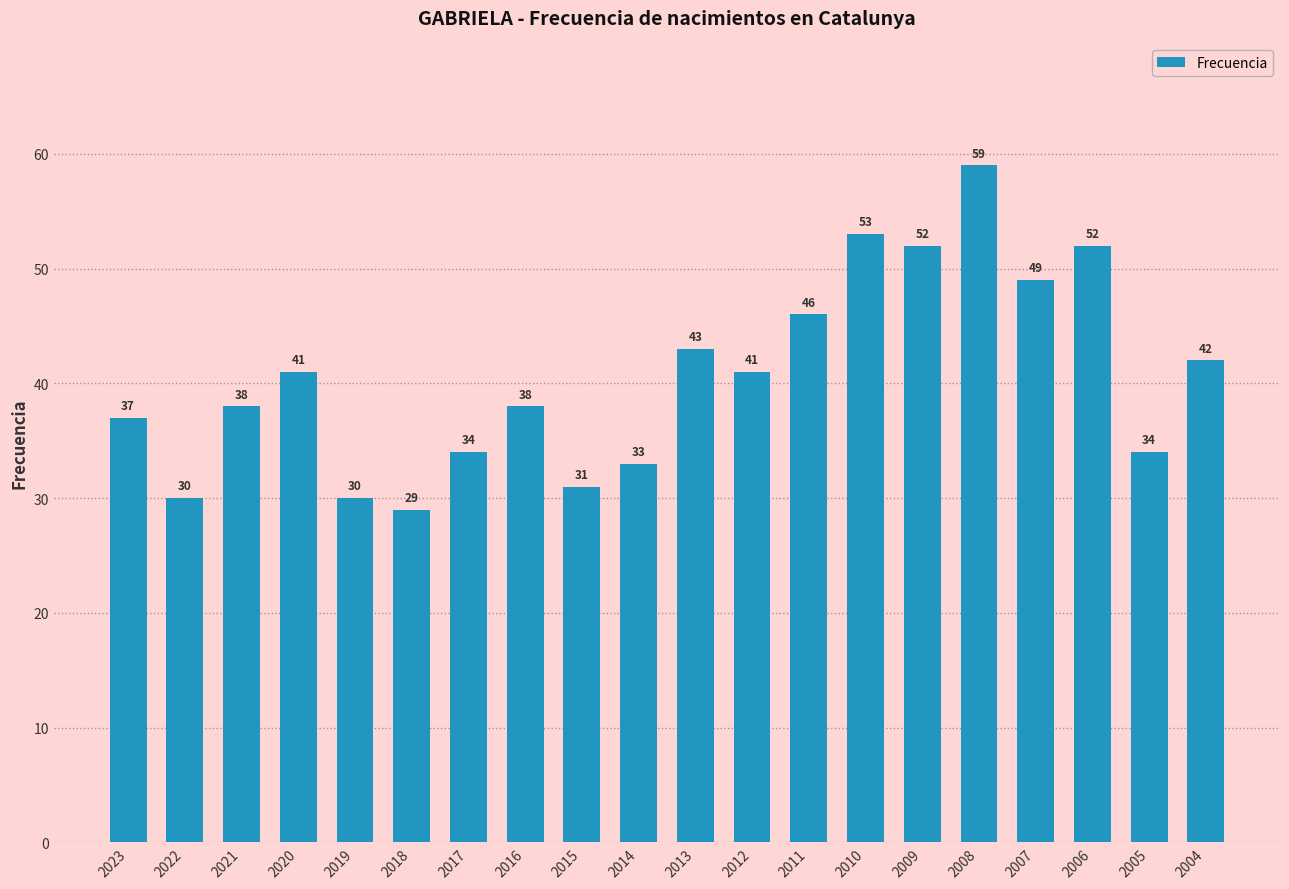

Read the value at 2015, to the nearest 10.

30